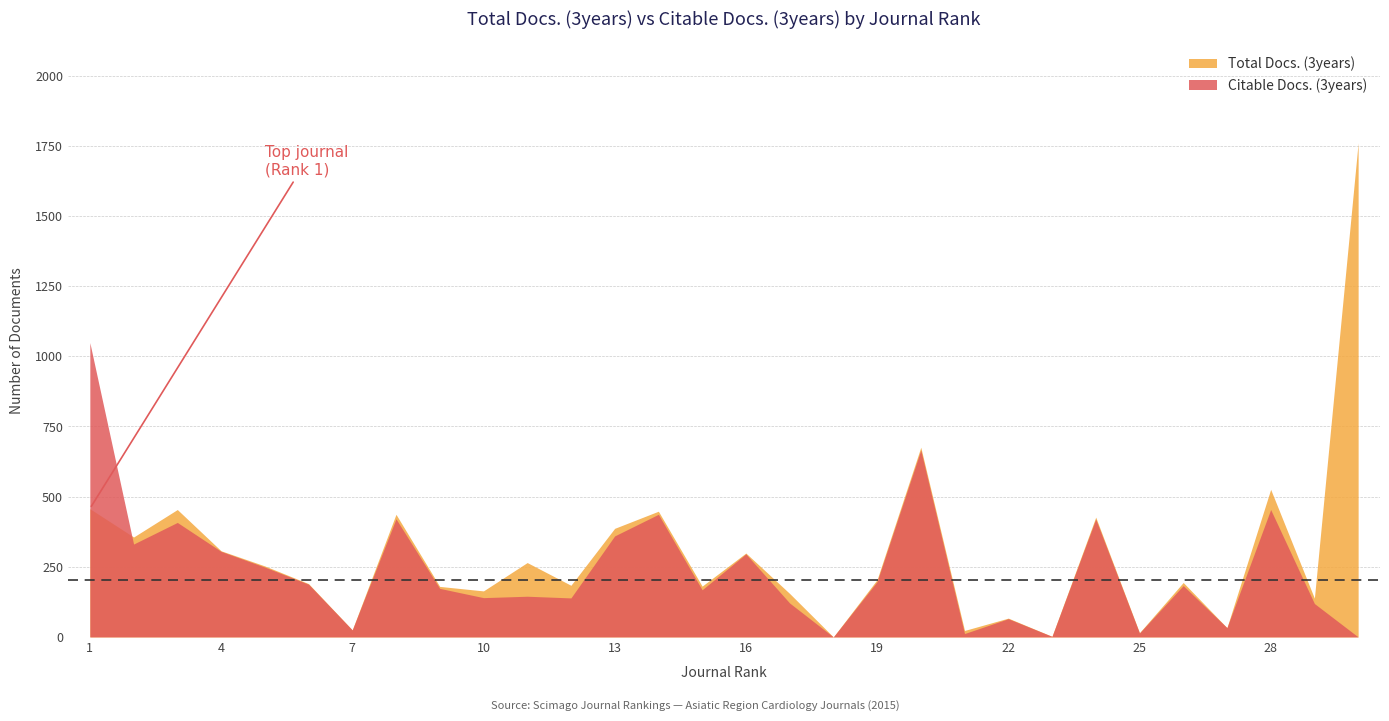

Which has a higher value, 4 or 14?

14